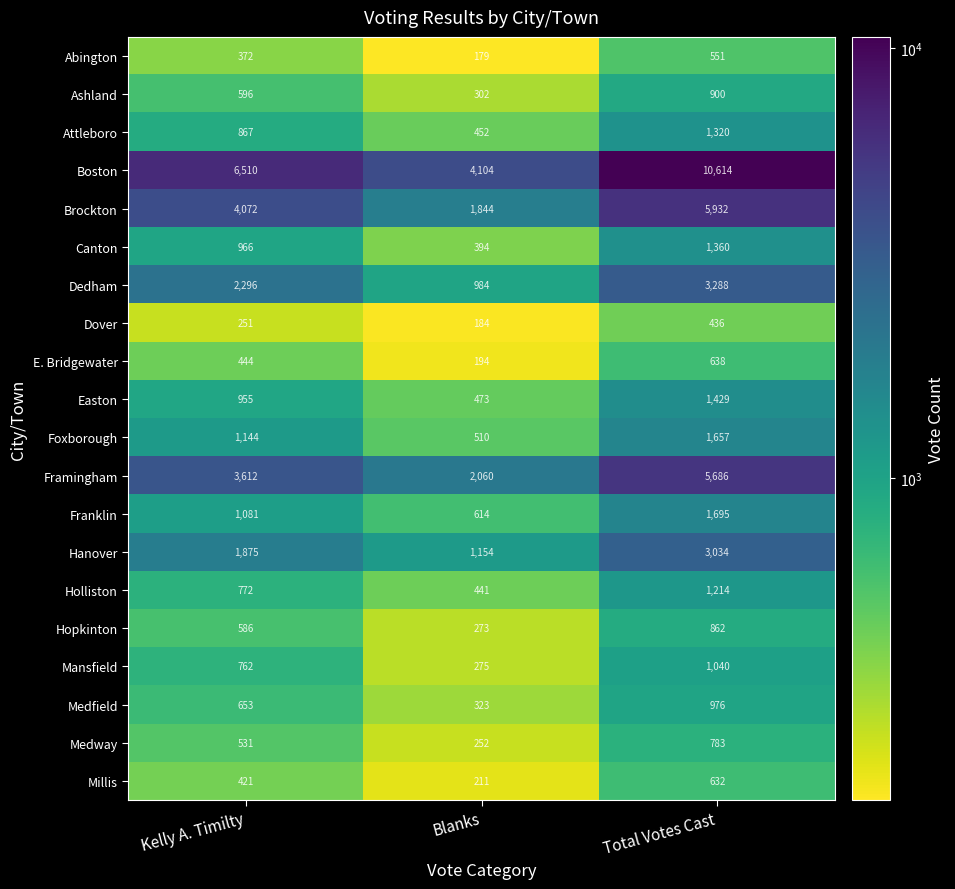

What is the difference between the Dover values at Kelly A. Timilty and Total Votes Cast?

185